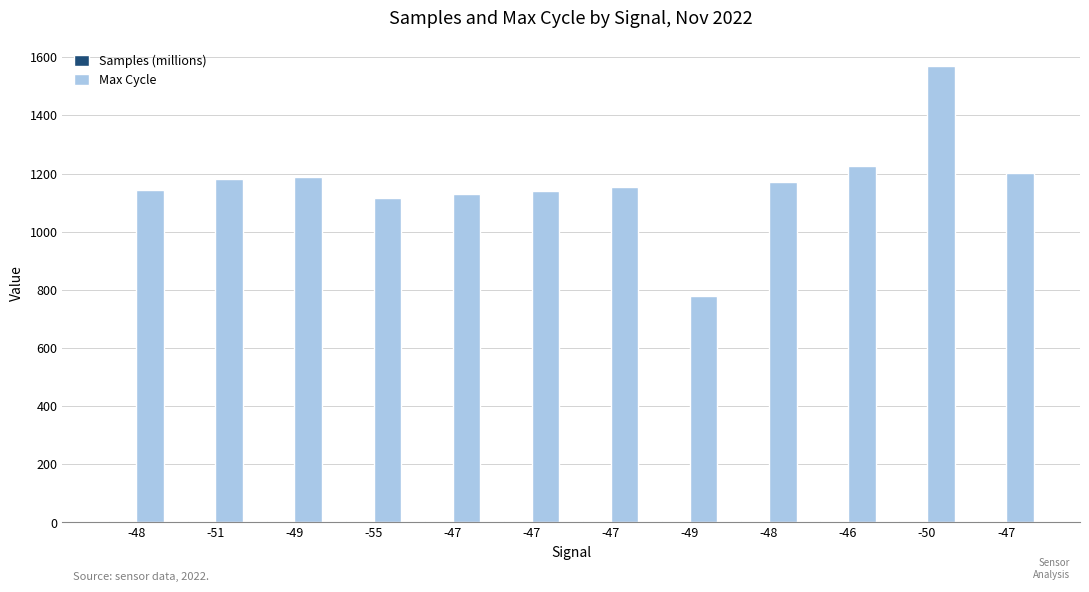

Does the chart contain stacked bars?

No